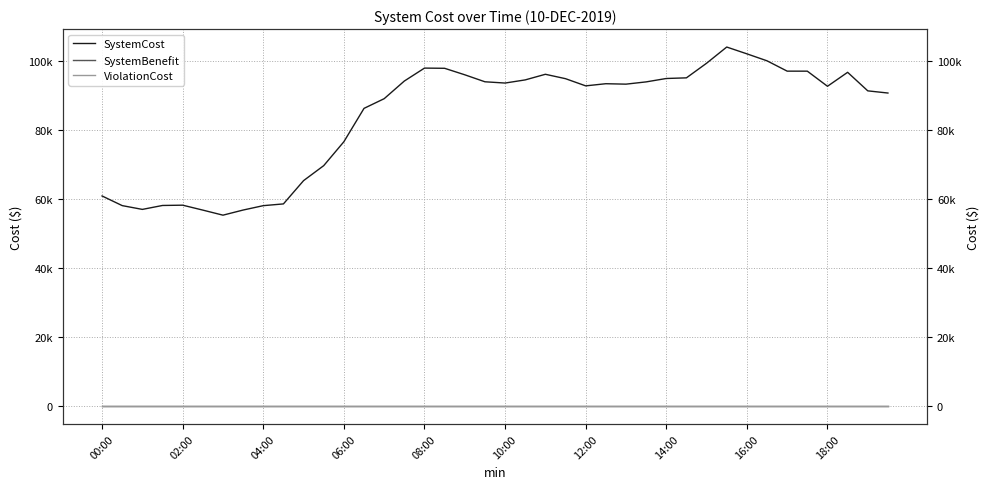

Rank the series by their maximum value, from highest to lowest.

SystemCost, SystemBenefit, ViolationCost